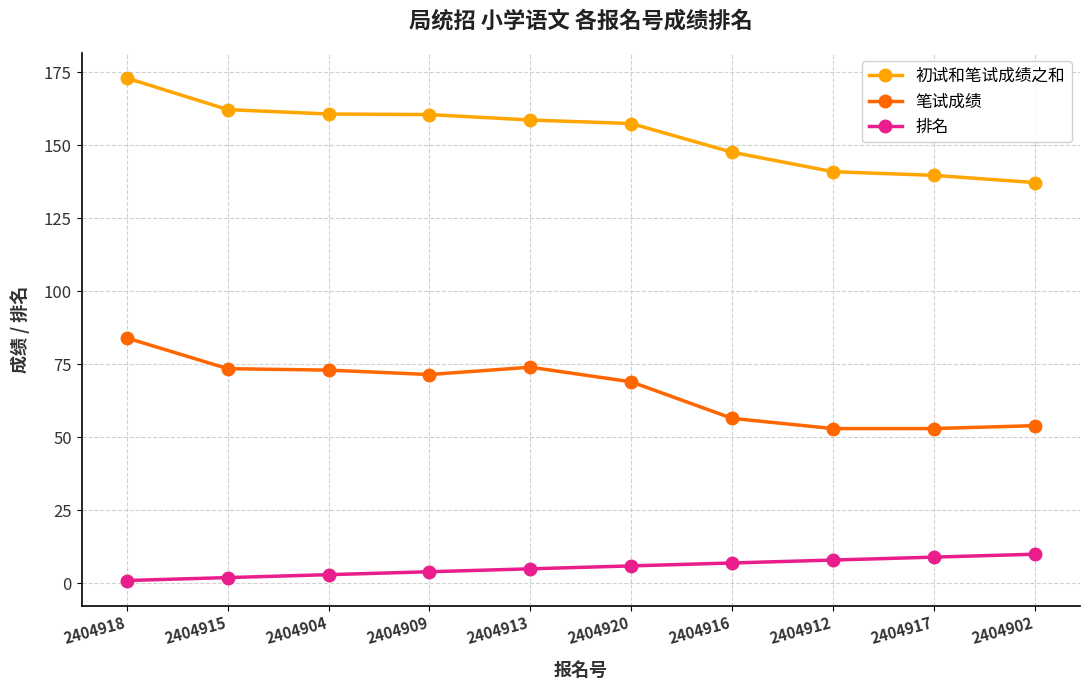

How many values in the 初试和笔试成绩之和 series exceed 158?

5